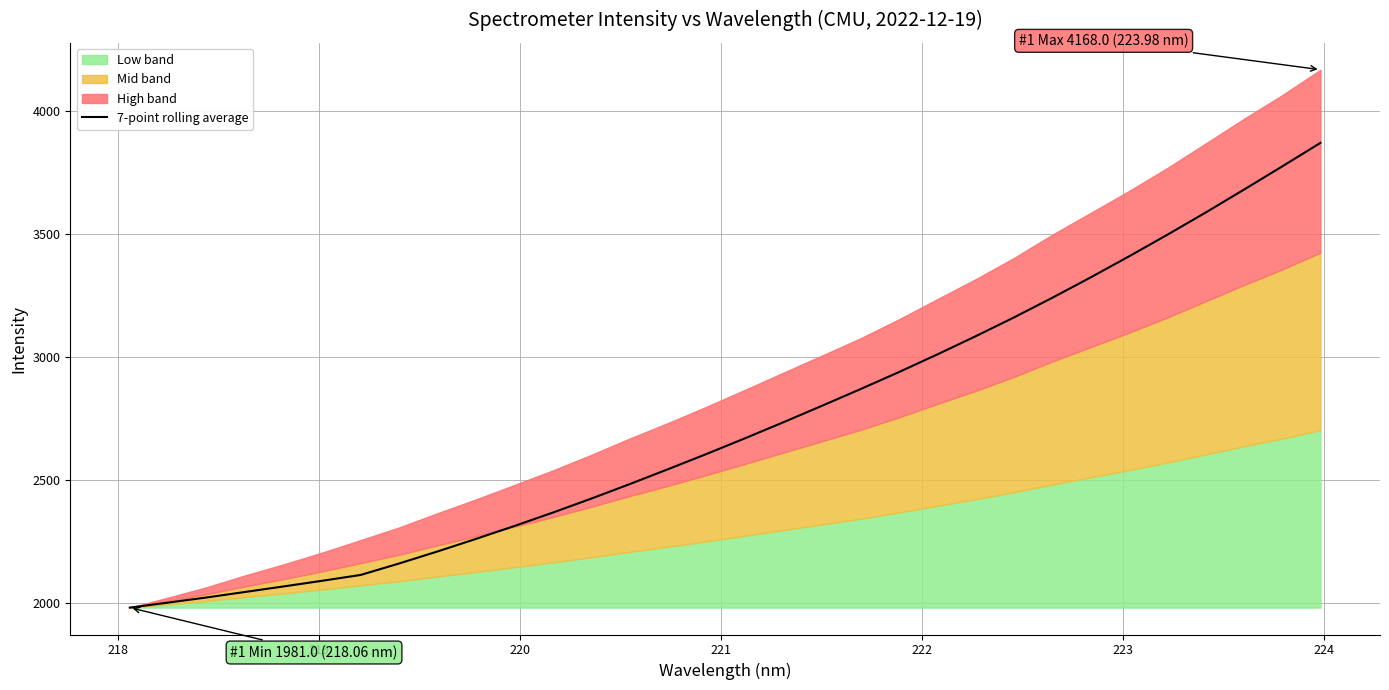

What is the maximum value for 7-point rolling average?

3870.6